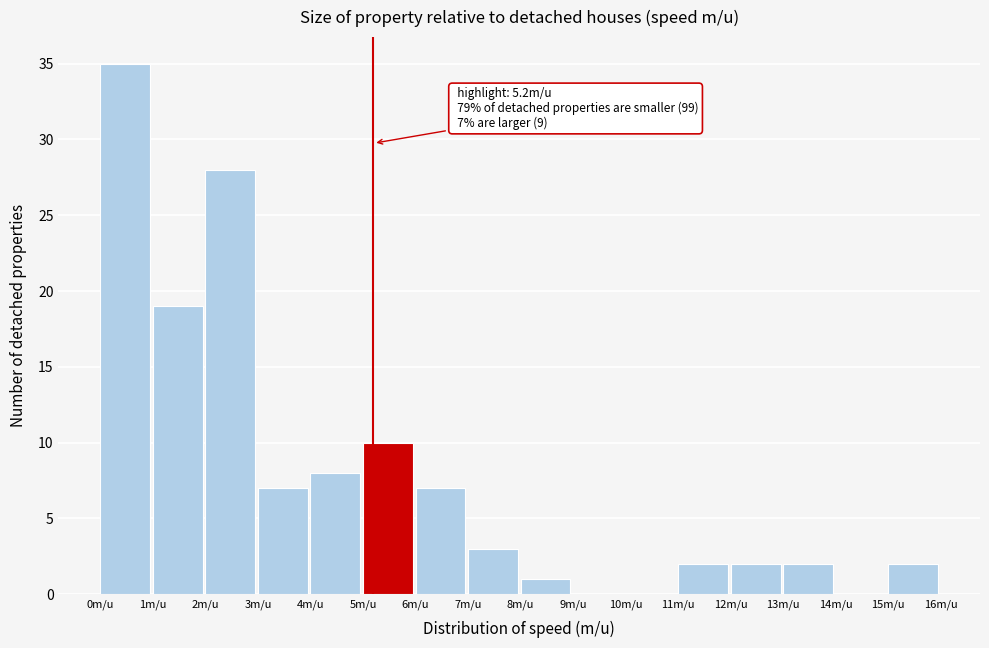

Over which range of the x-axis is the bar tallest?

0 to 1